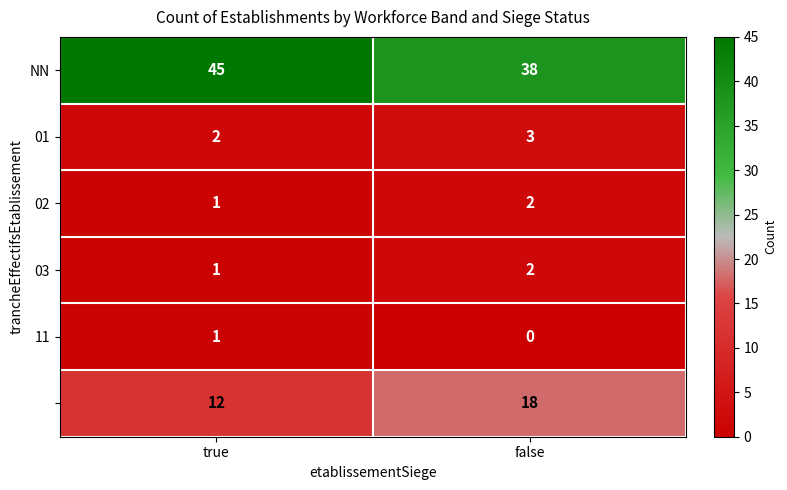

At which category is the sum across all series the highest?

false